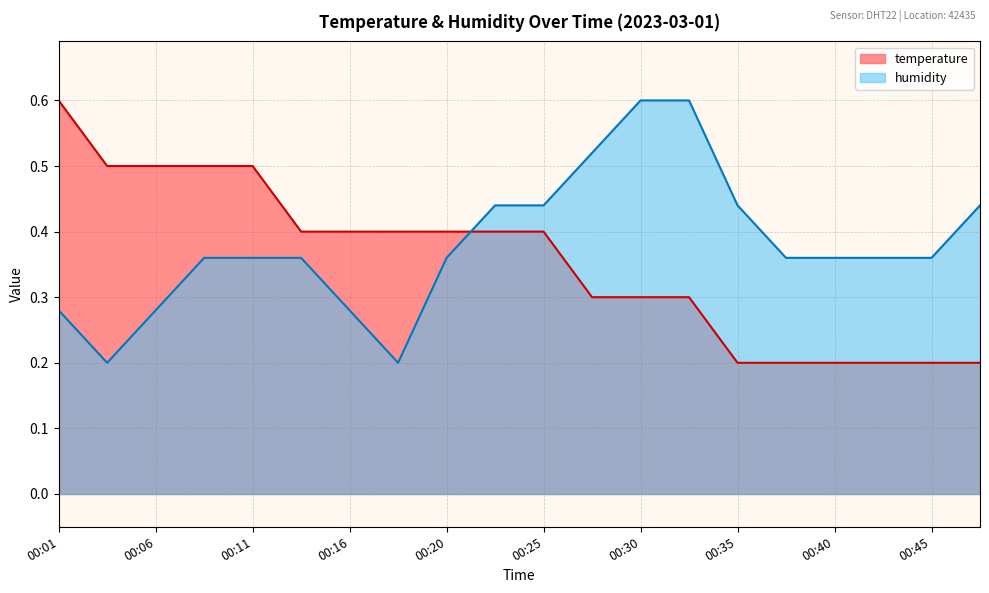

What is the highest value of the humidity series?

0.6